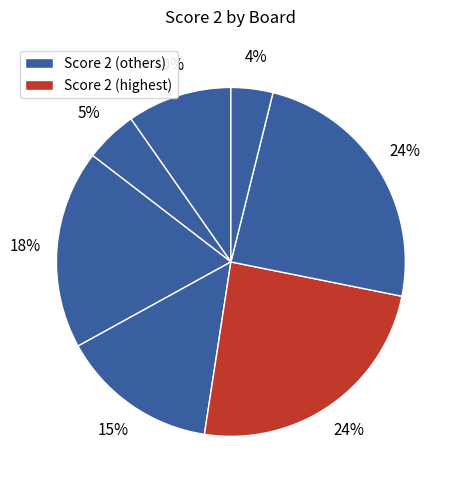

How many segments does this pie chart have?

7